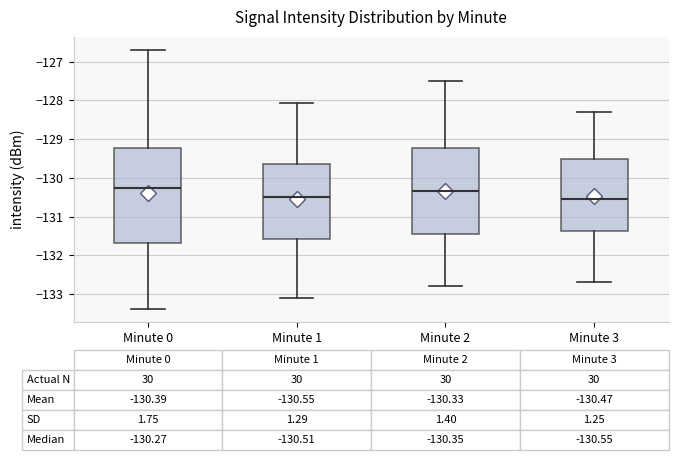

Which box is the tallest, from its lower edge to its upper edge?

Minute 0